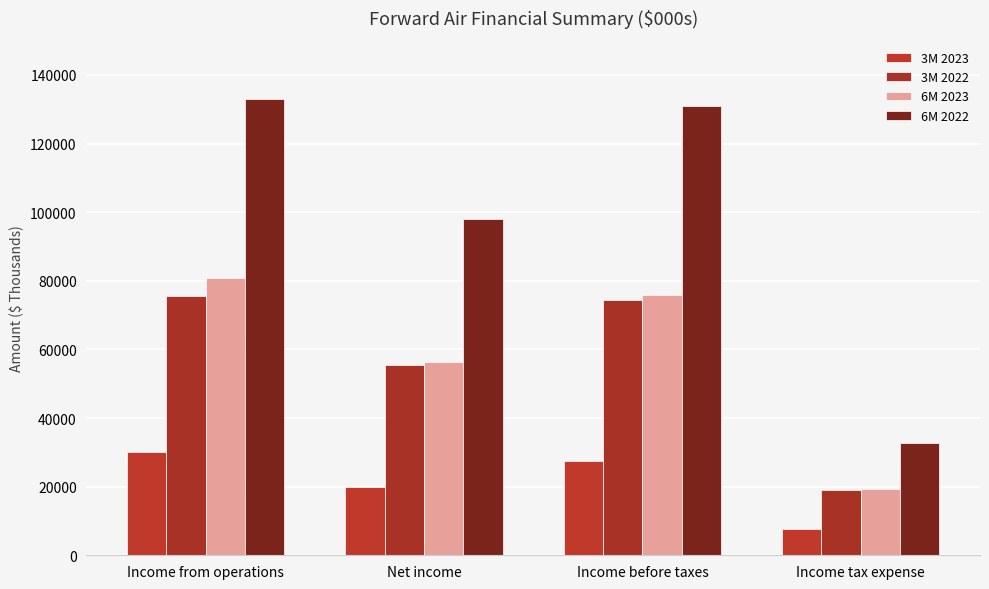

Does the chart contain stacked bars?

No